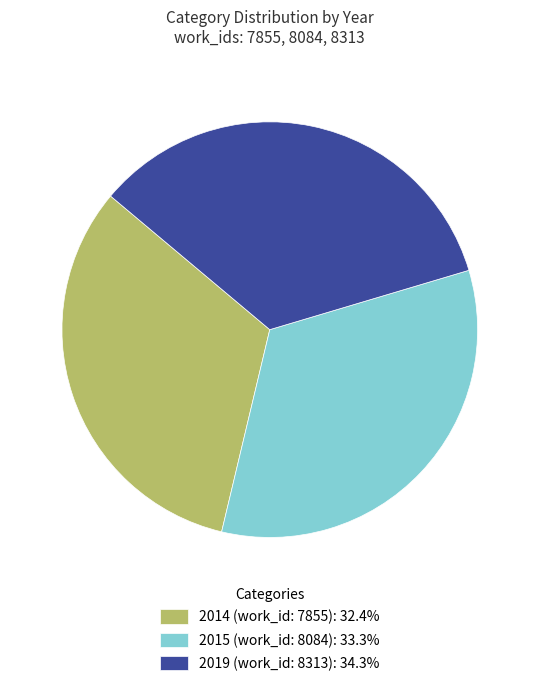

Which slice is the smallest?

2014 (work_id: 7855)